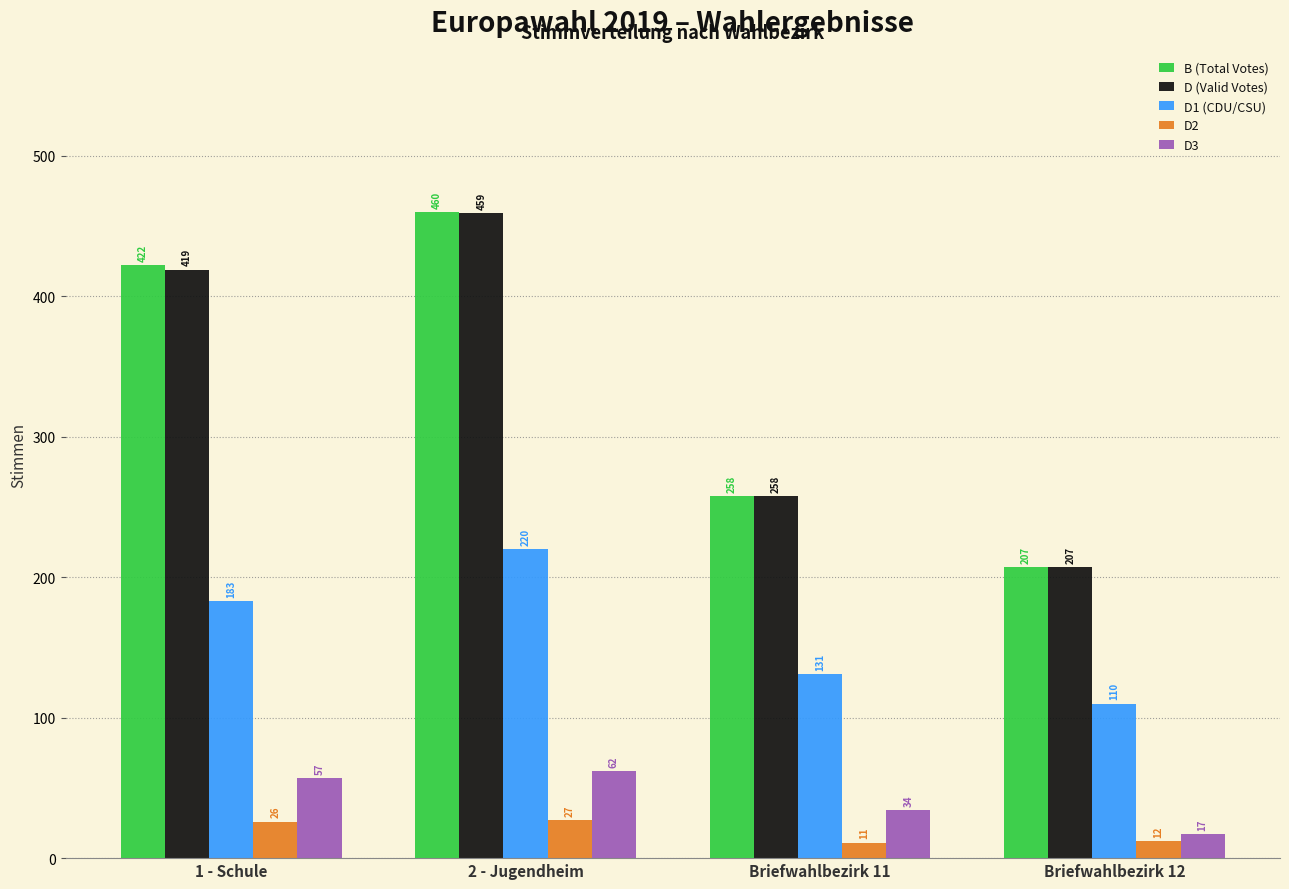

What is the difference between the highest and lowest values at 1 - Schule?

396